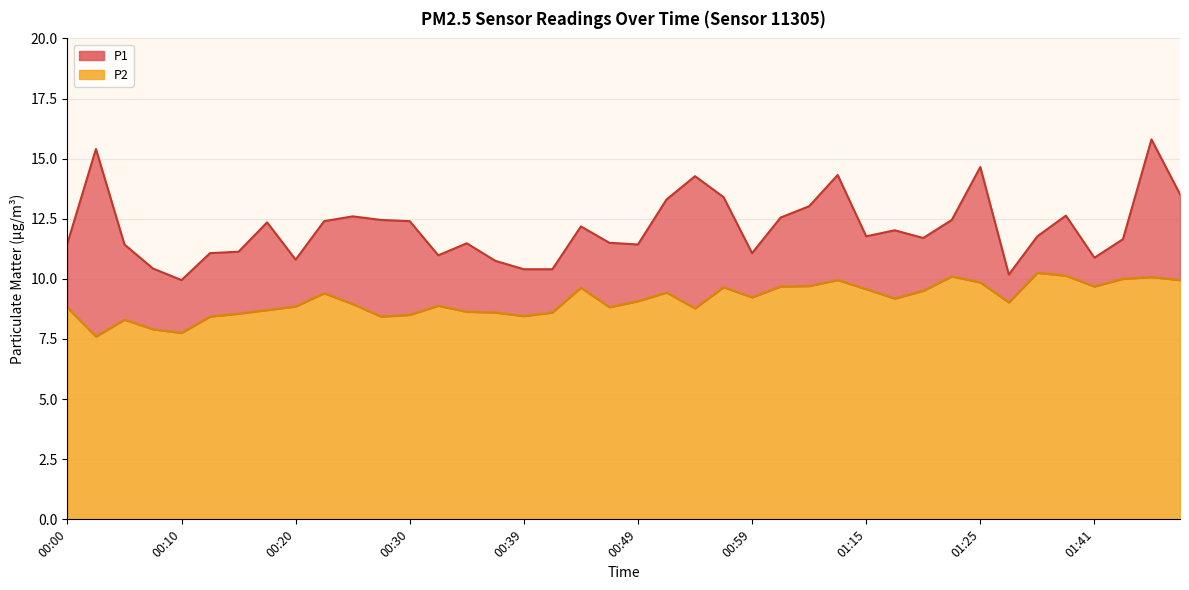

Rank the categories by P2 value from lowest to highest.

00:03, 00:10, 00:08, 00:05, 00:13, 00:27, 00:39, 00:30, 00:15, 00:37, 00:42, 00:35, 00:18, 00:54, 00:00, 00:47, 00:20, 00:32, 00:25, 01:33, 00:49, 01:17, 00:59, 00:22, 00:52, 01:20, 01:15, 00:44, 00:57, 01:01, 01:41, 01:04, 01:25, 01:12, 01:48, 01:43, 01:45, 01:22, 01:38, 01:36